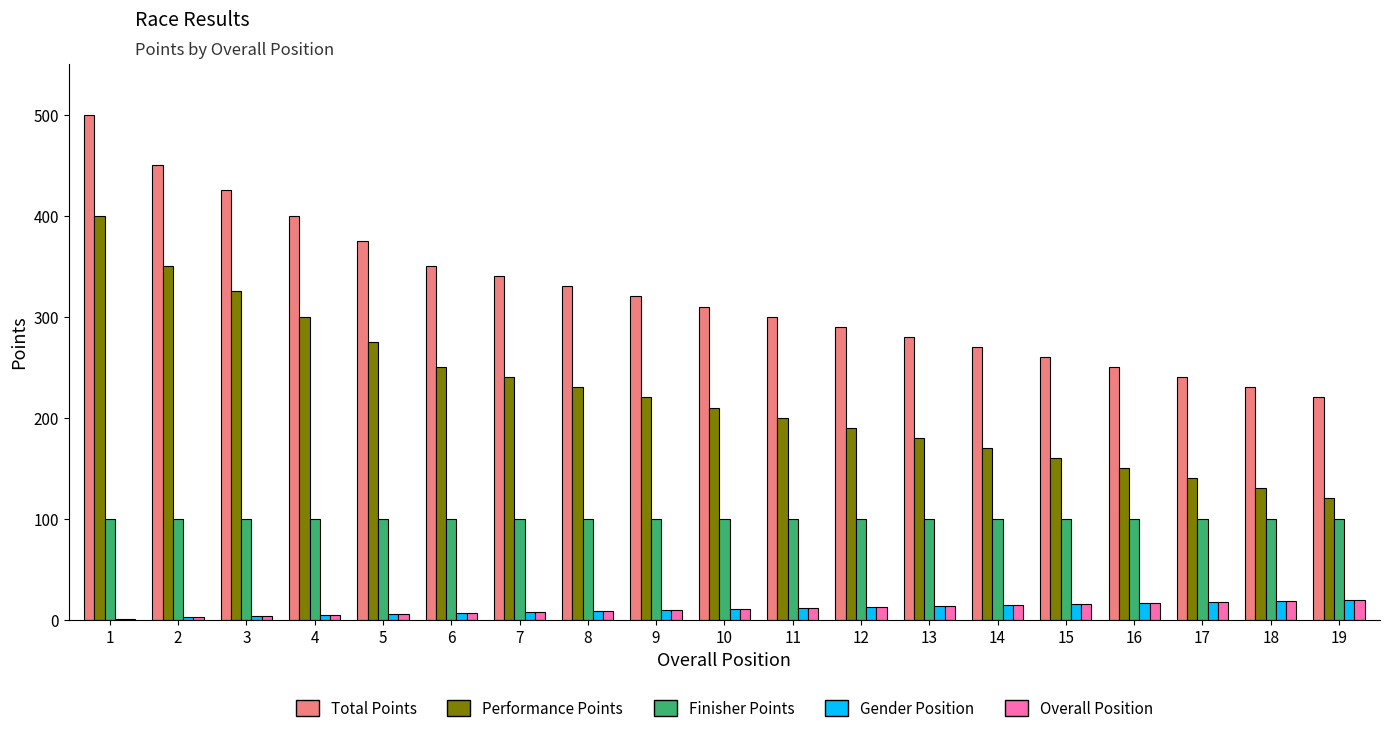

Is the value of Total Points at 6 greater than the value of Finisher Points at 9?

Yes